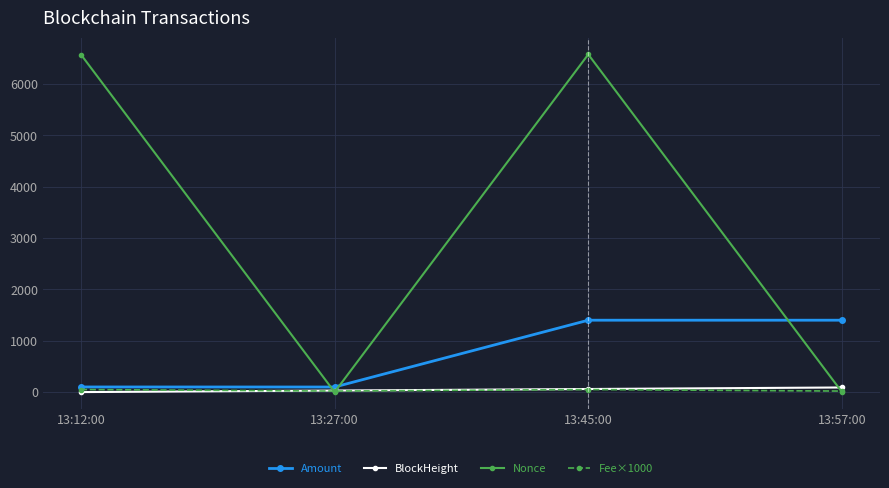

Which series has the largest total across all categories?

Nonce